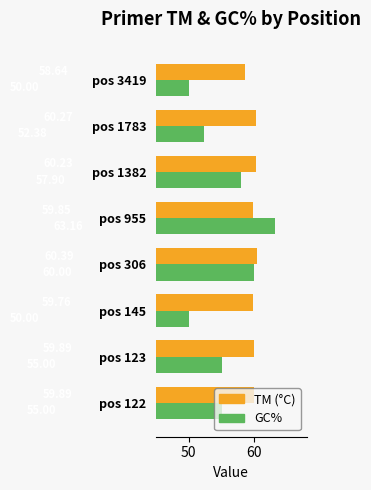

What is the difference between the highest and lowest values at pos 123?

4.9